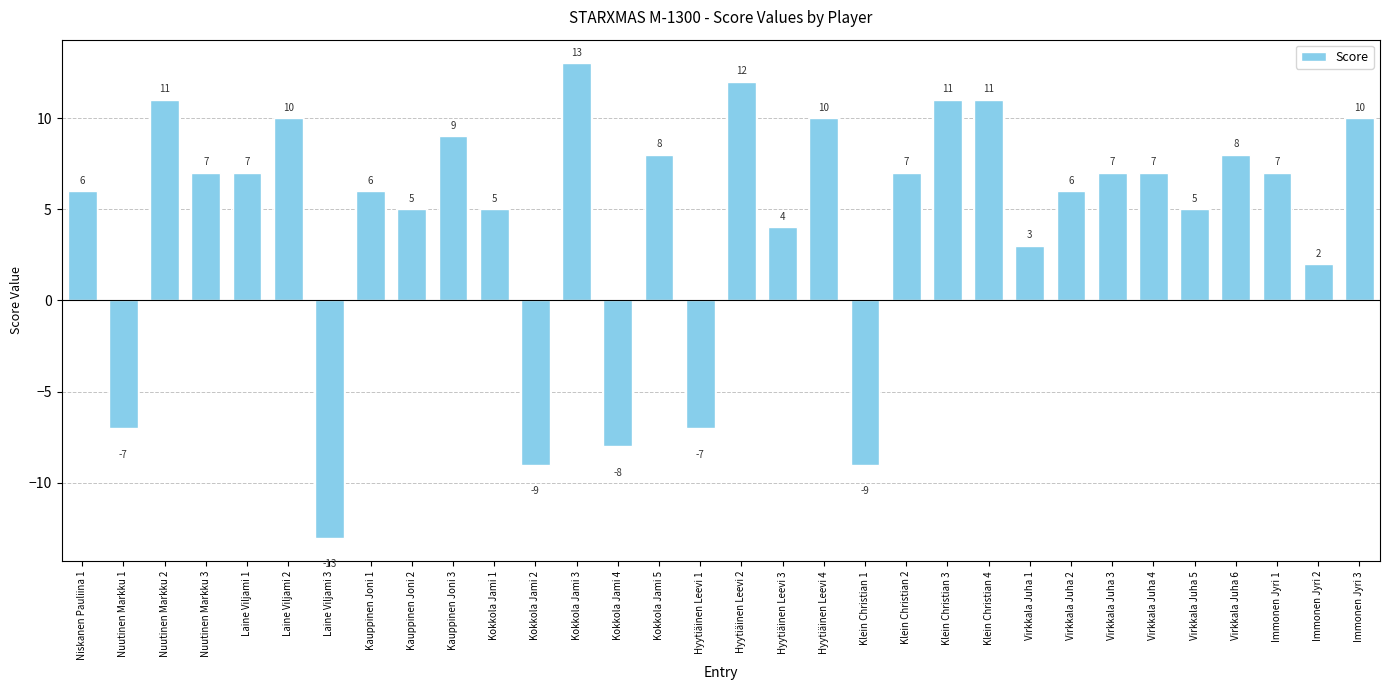

What value does the data have at Laine Viljami 3, to the nearest 10?

-10